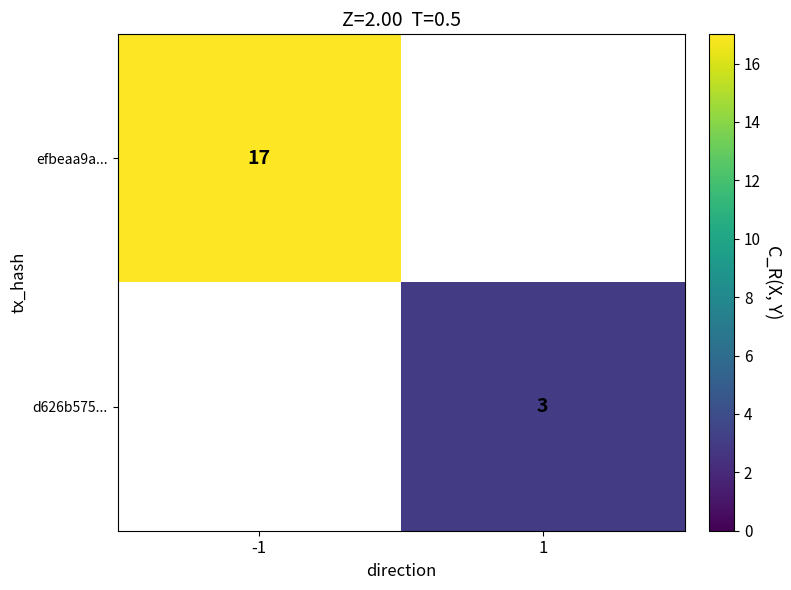

Is it true that efbeaa9a... equals 11 at -1?

False